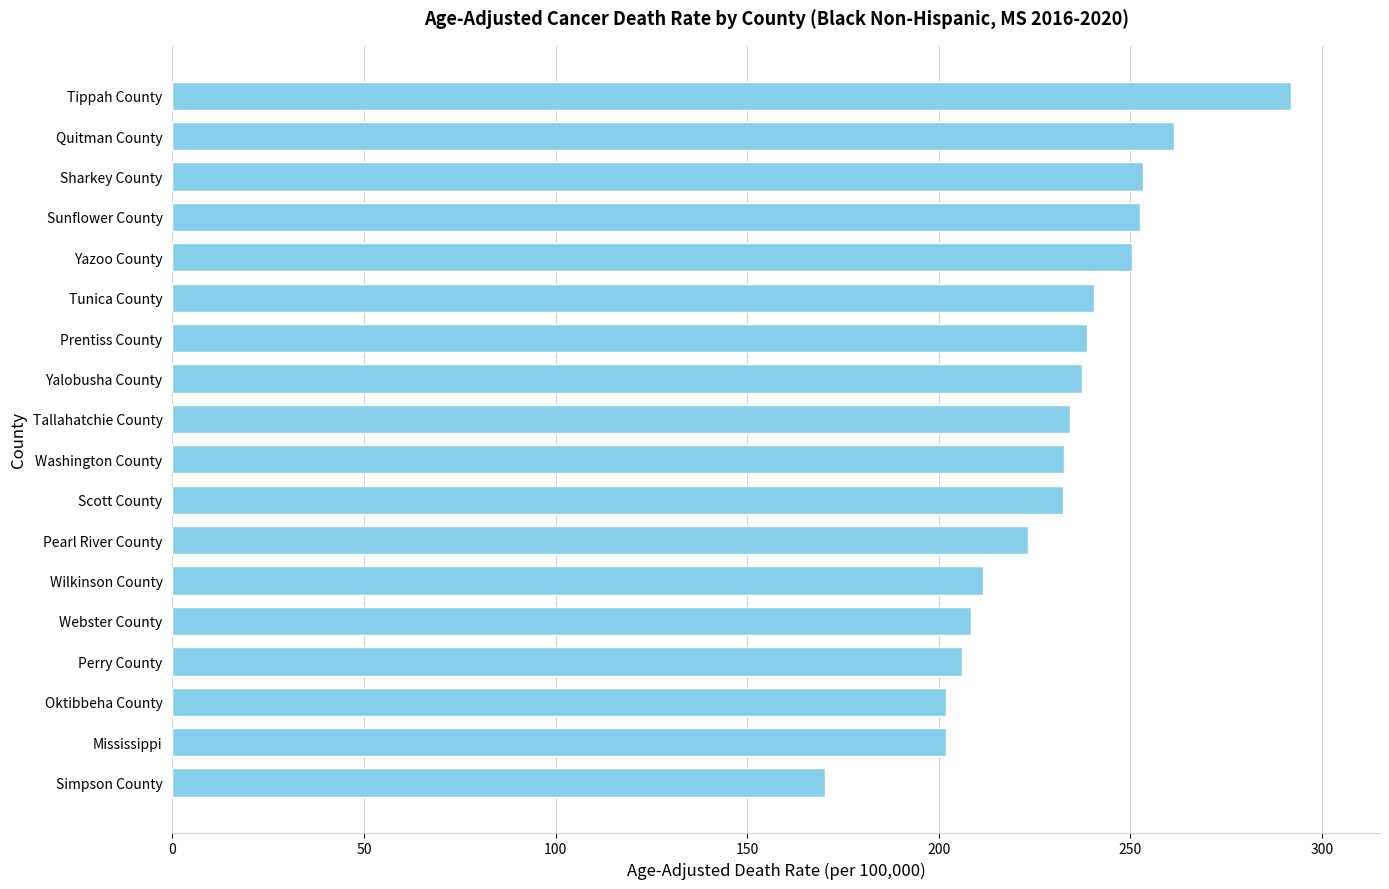

What is the average value?

230.5